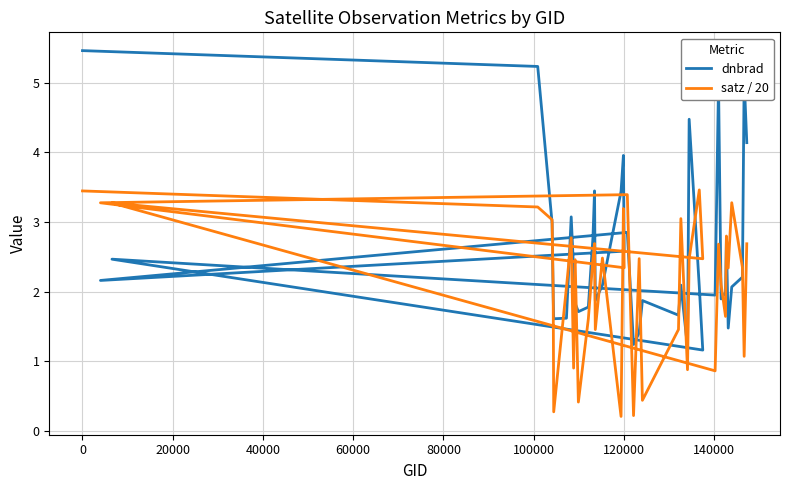

What is the difference between the maximum and minimum values in the dnbrad series?

4.3